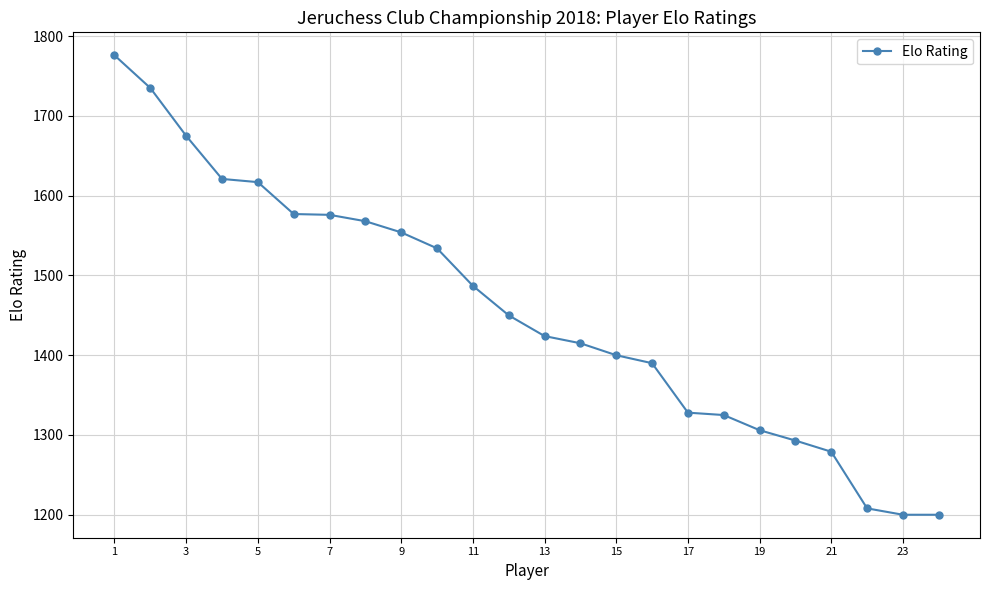

What is the maximum value shown in the chart?

1776